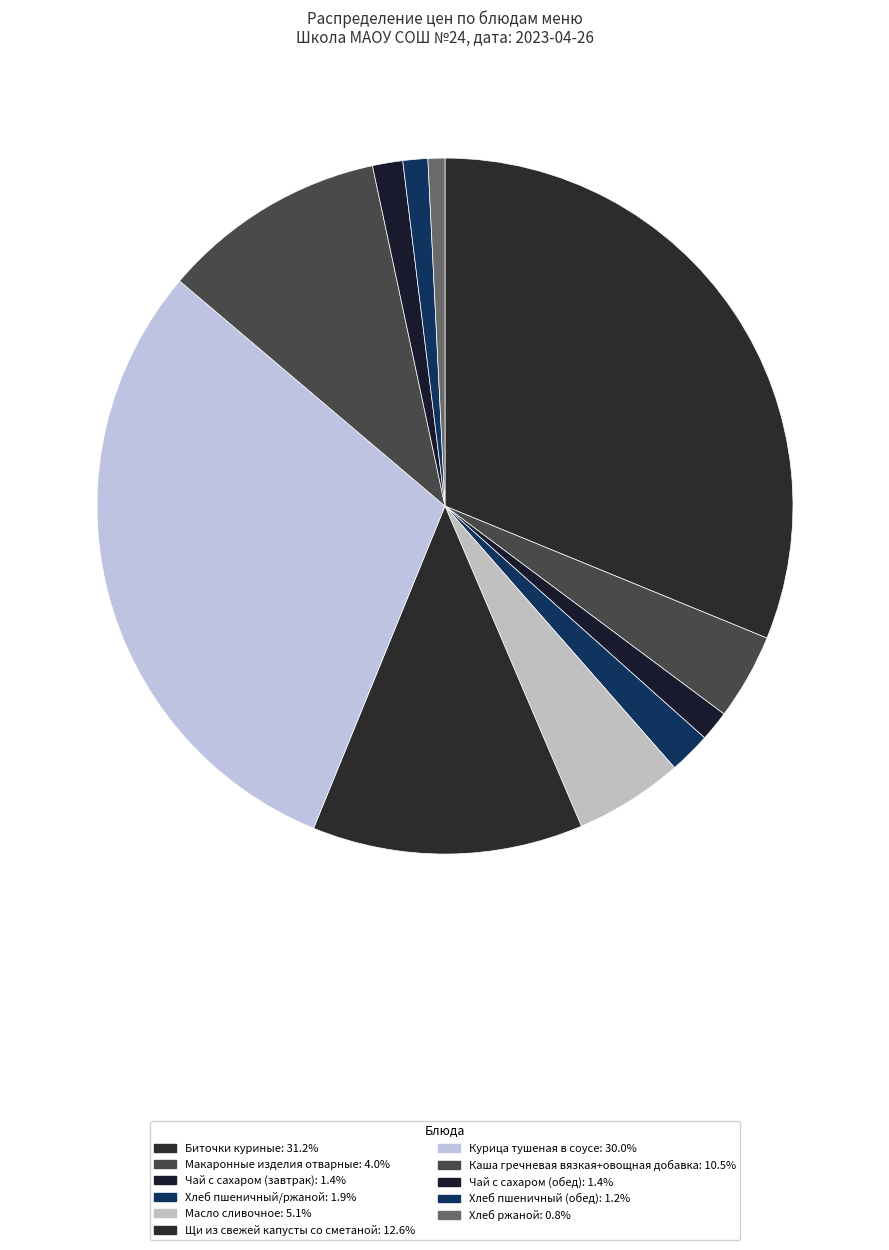

How many slices are in this pie chart?

11